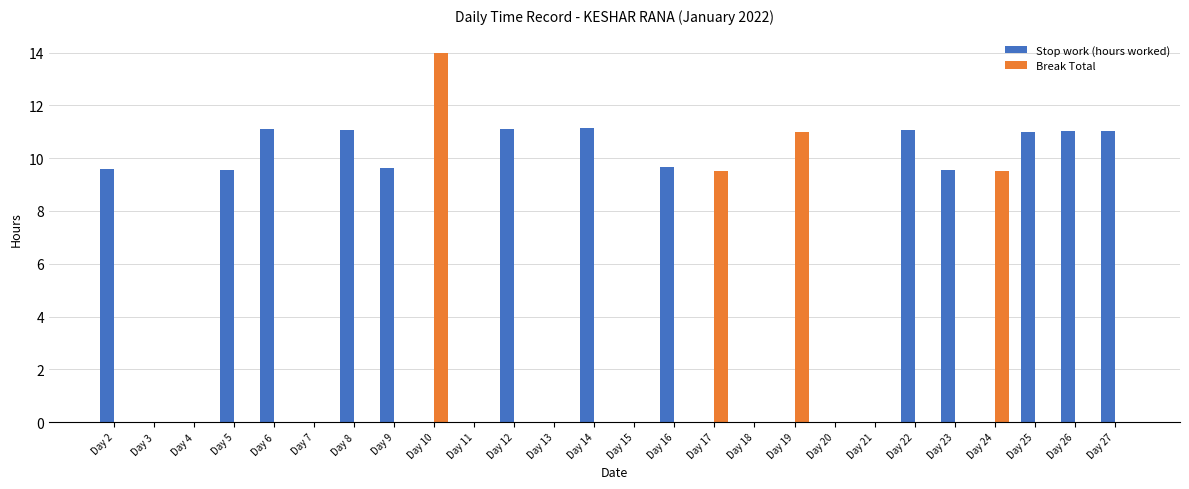

What is the total value across all series at Day 10?

14.0